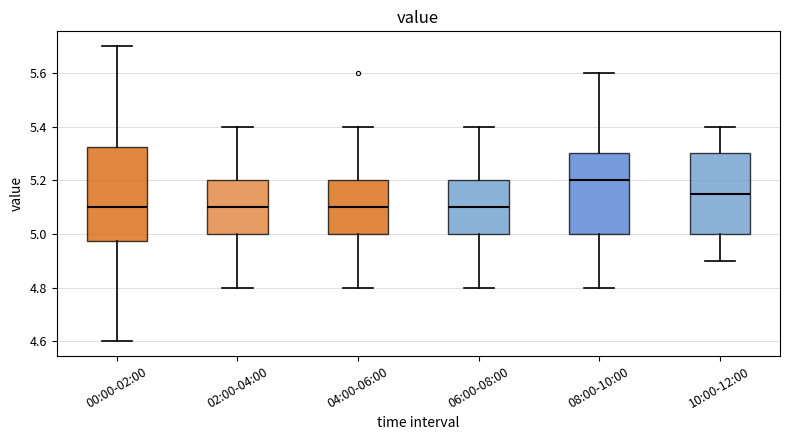

Which box is the tallest, from its lower edge to its upper edge?

00:00-02:00